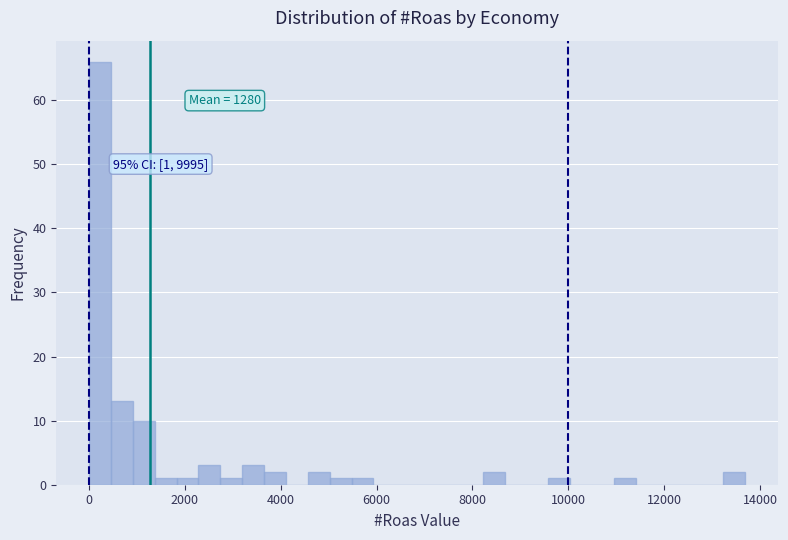

Read against the x-axis, roughly where is the centre of the tallest bar?

200